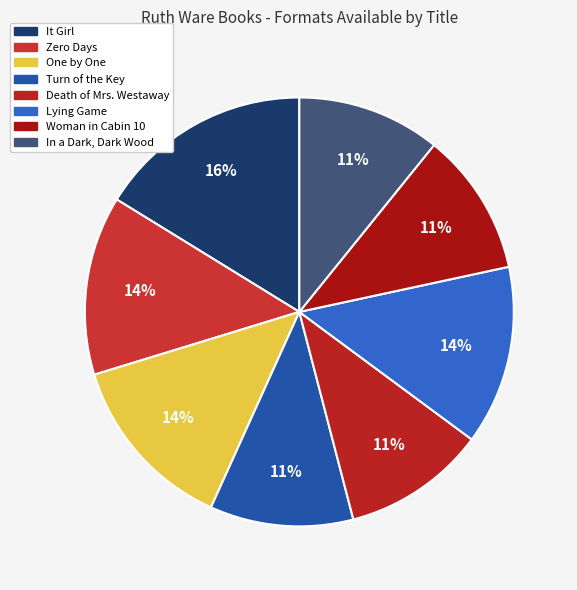

What is the largest slice in the pie chart?

It Girl